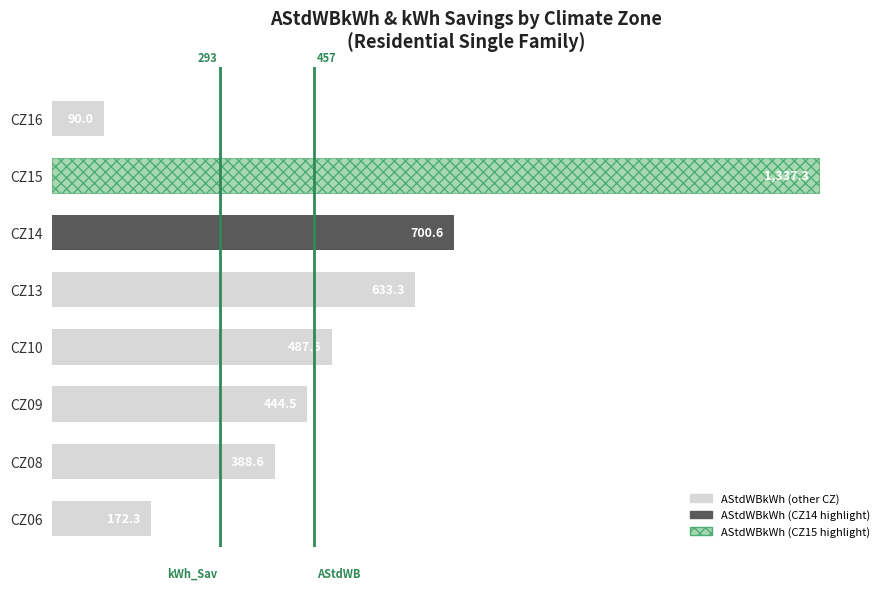

What value does the data have at CZ08?

388.6